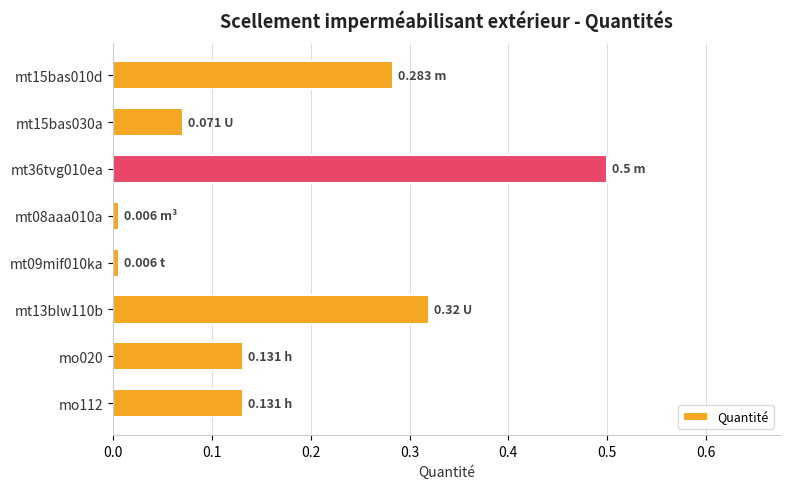

What is the difference between the maximum and minimum values?

0.5